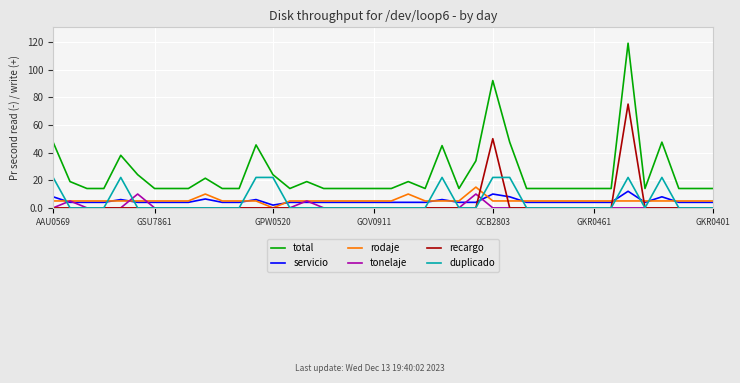

How many lines are shown in the chart?

6